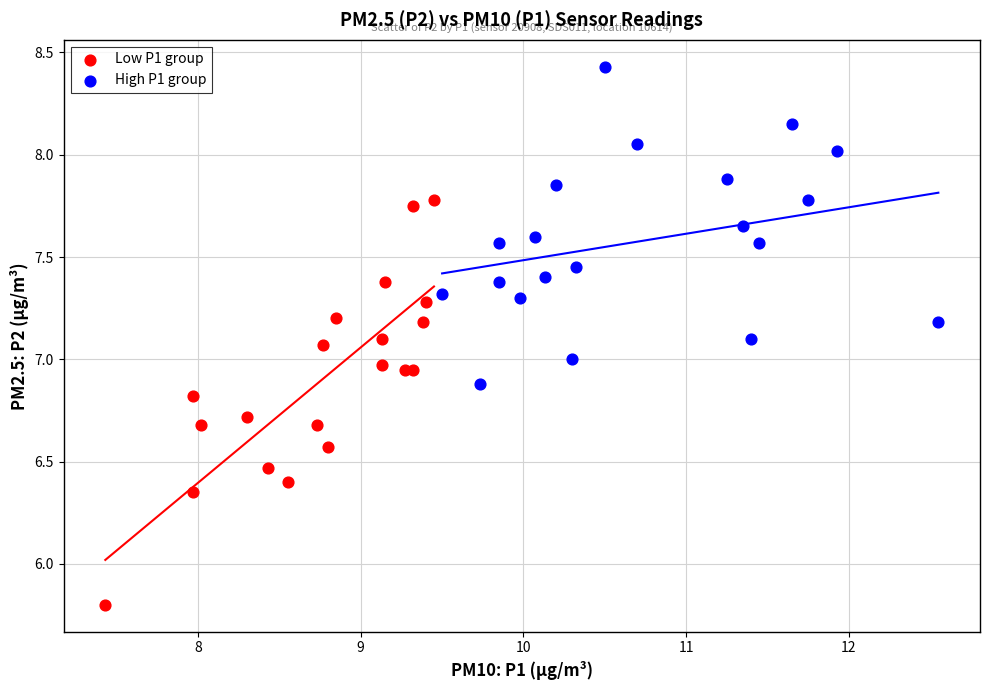

Which series contains the highest Y value?

High P1 group